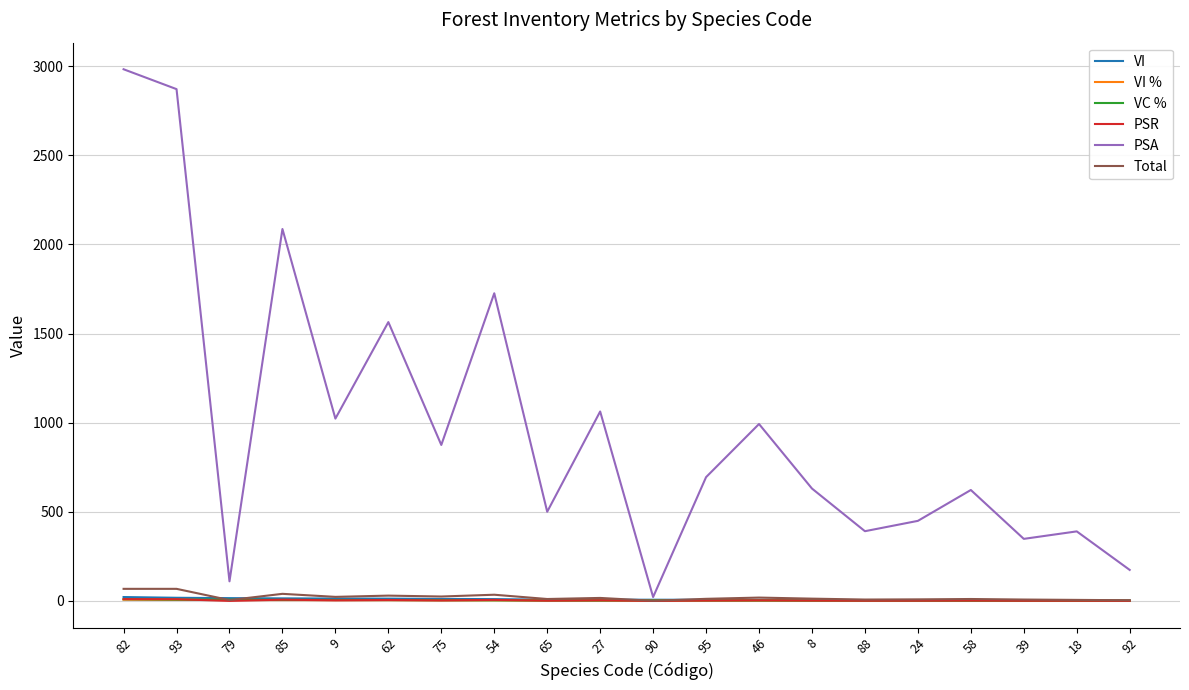

What is the spread (max minus min) of values at 27?

1060.7